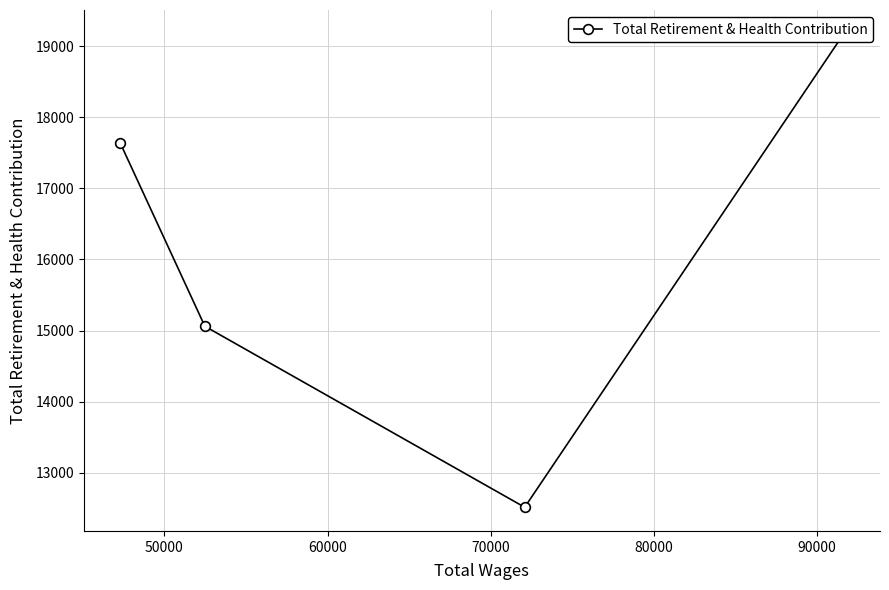

Where is the data nearest to the value 15845?

50000